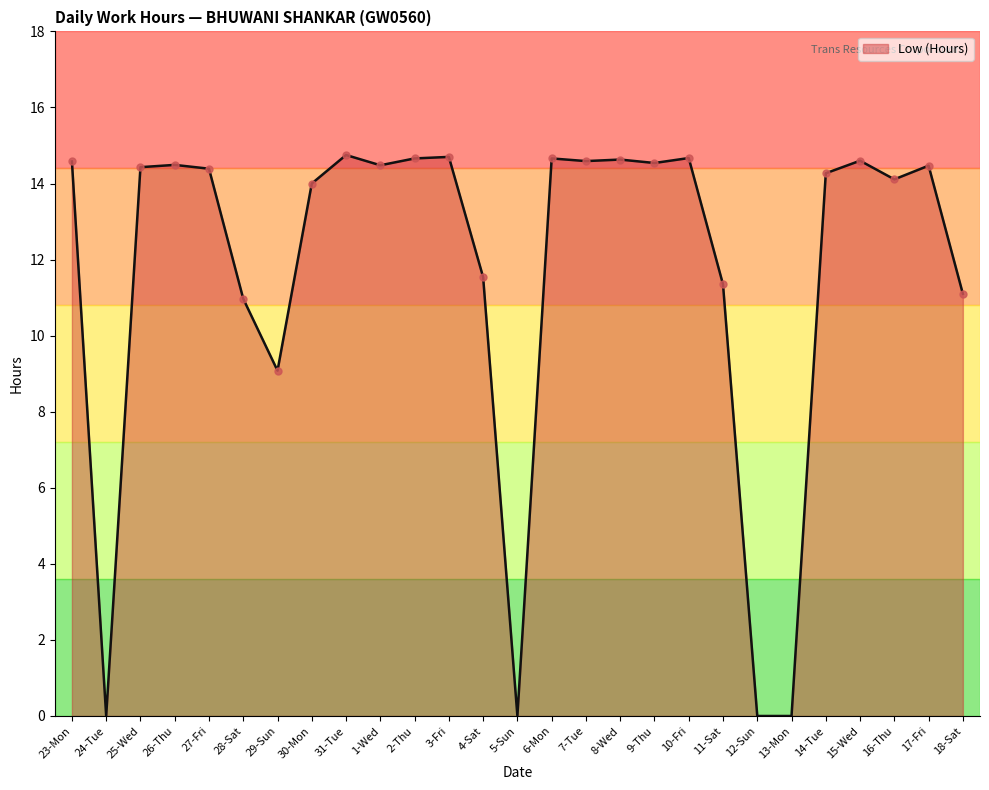

What is the maximum value shown in the chart?

14.8